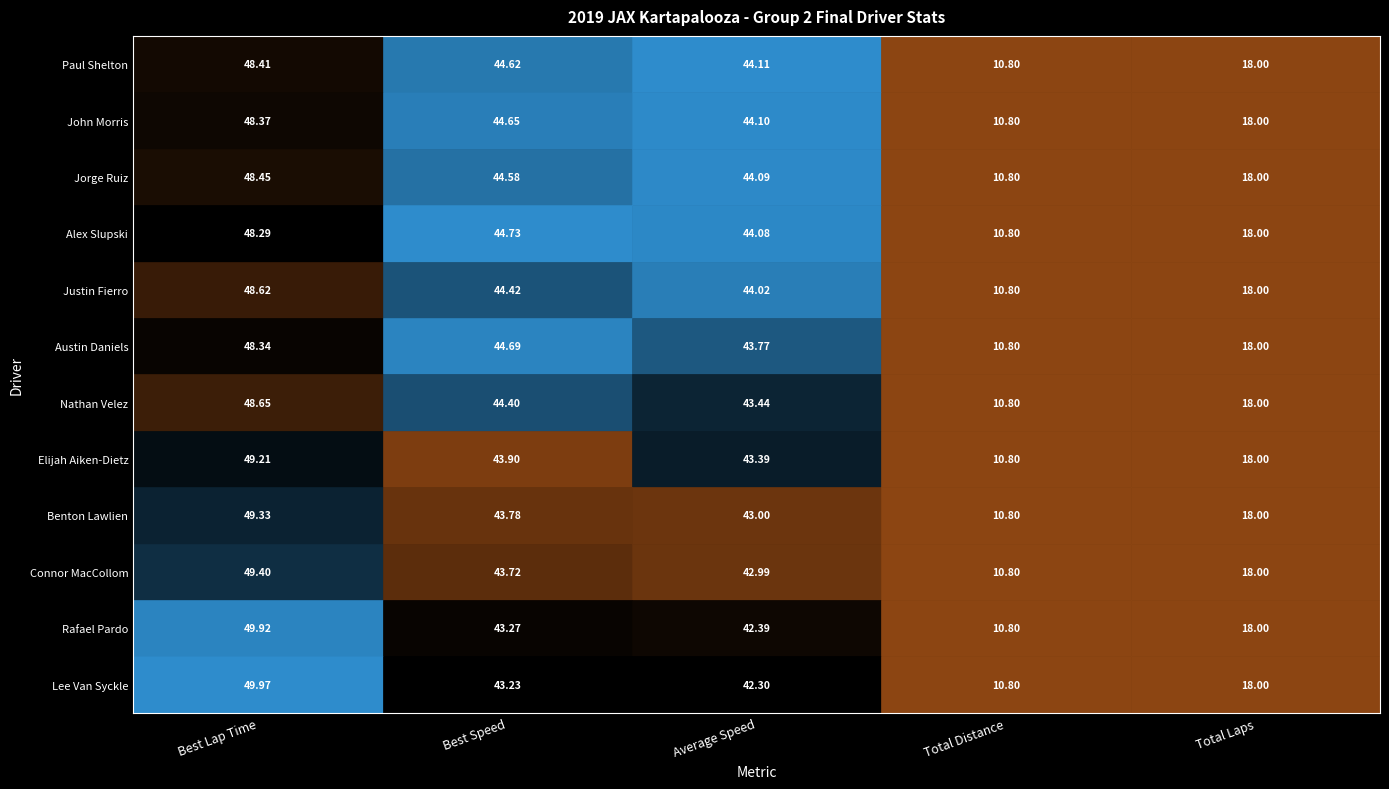

What is the average value of the Lee Van Syckle (JL Racing) series?

32.9